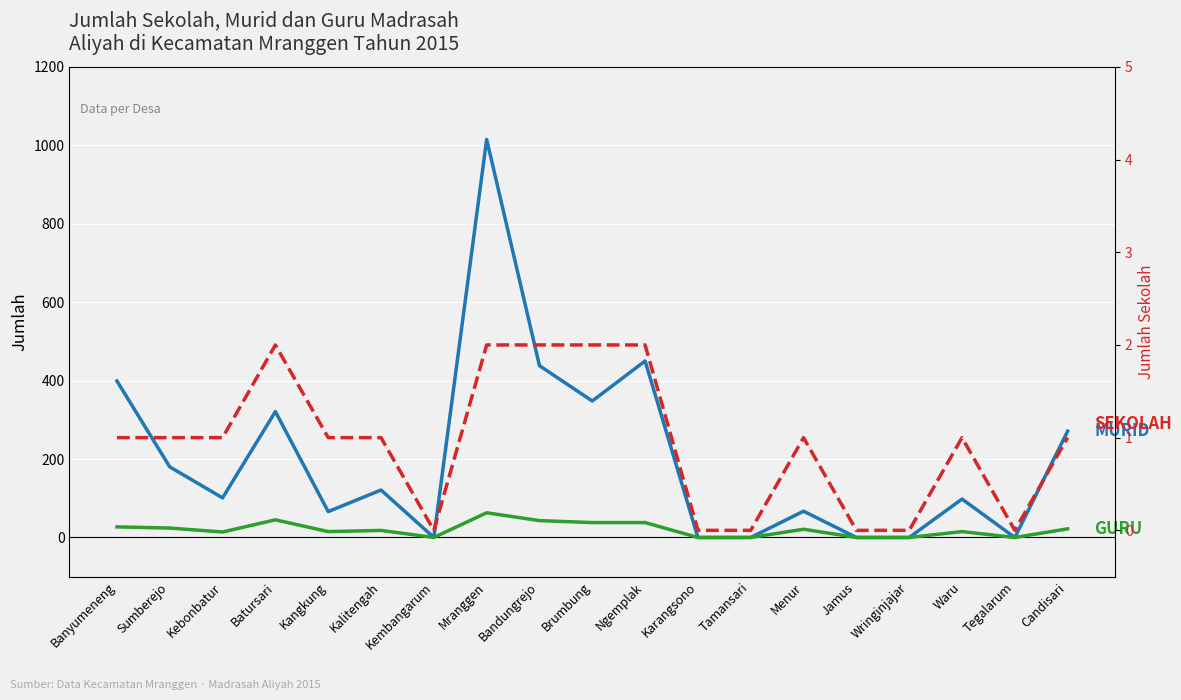

True or false: GURU and MURID intersect in this chart.

False